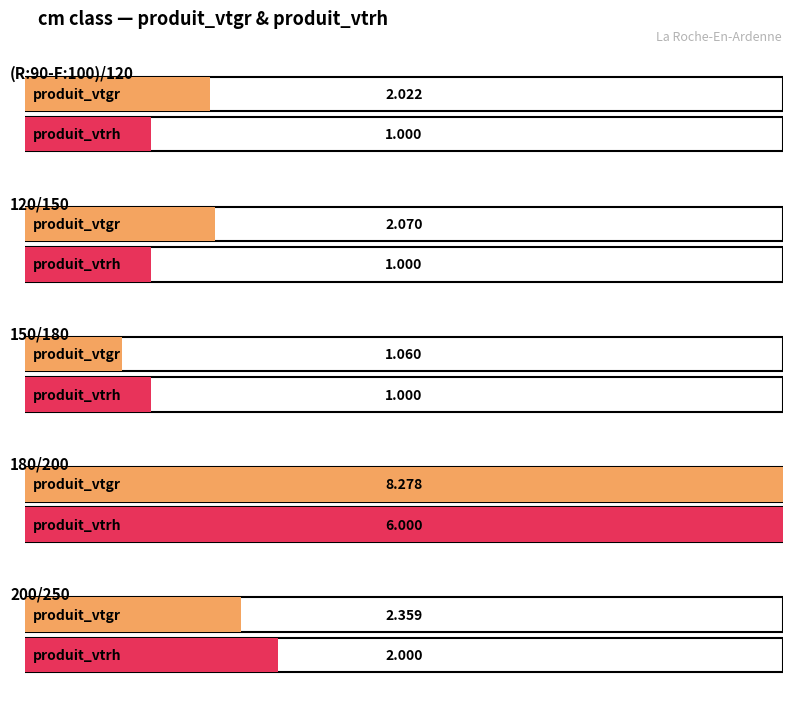

At which label does produit_vtgr first exceed 2?

(R:90-F:100)/120